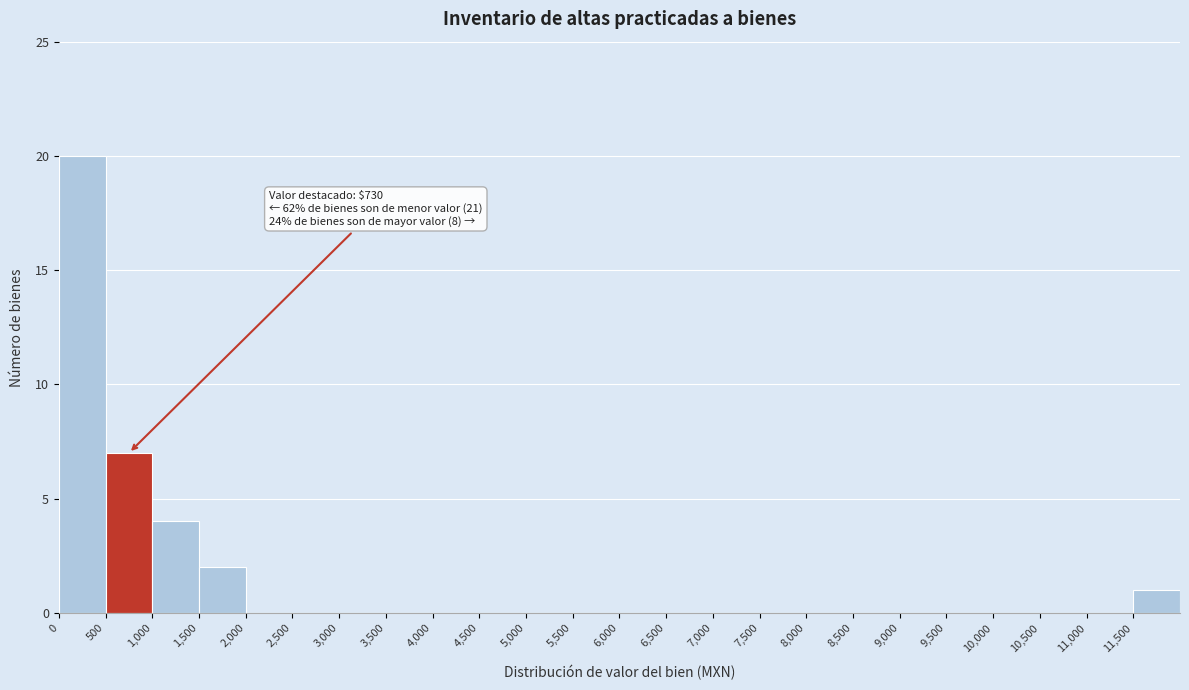

Over which range of the x-axis is the bar tallest?

0 to 500